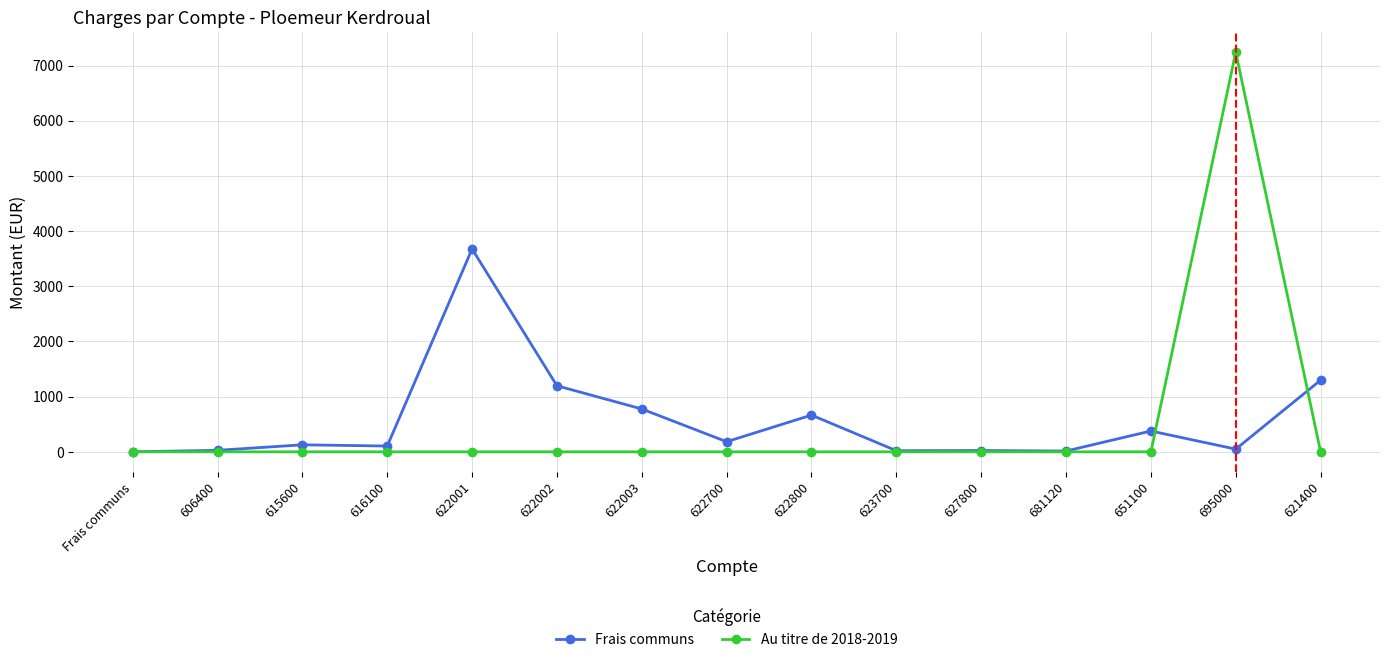

What is the label of the 14th point from the left?

695000